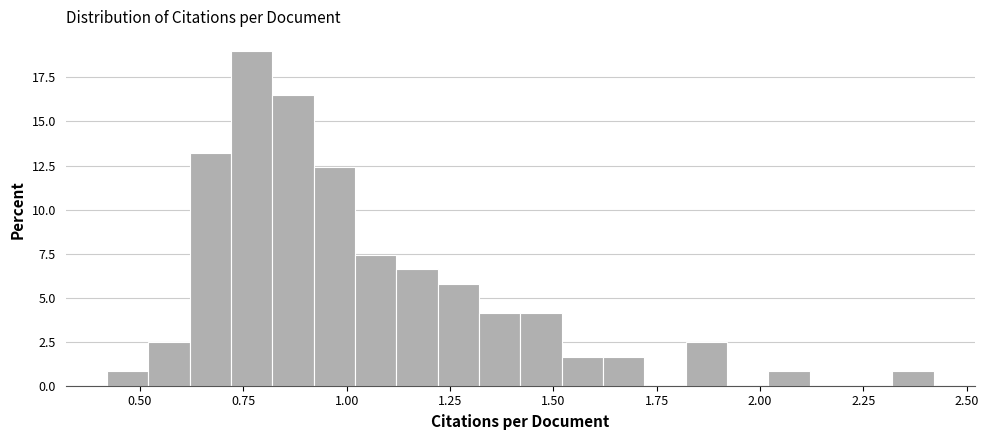

Read against the x-axis, roughly where is the centre of the tallest bar?

0.75